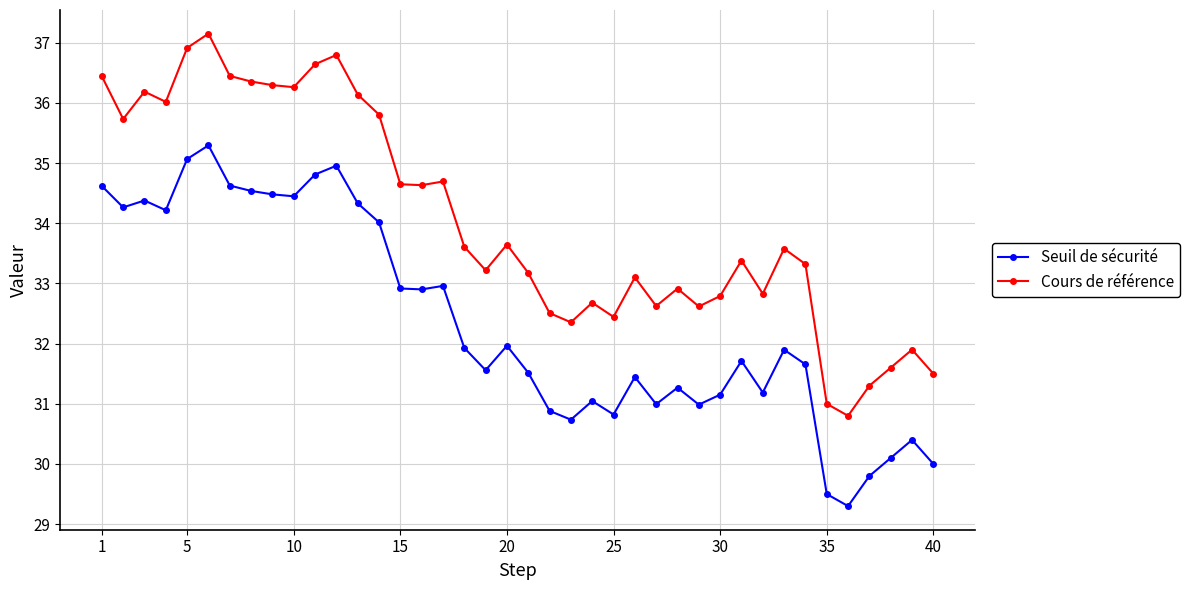

True or false: Cours de référence has more than 2 interior local peaks.

True